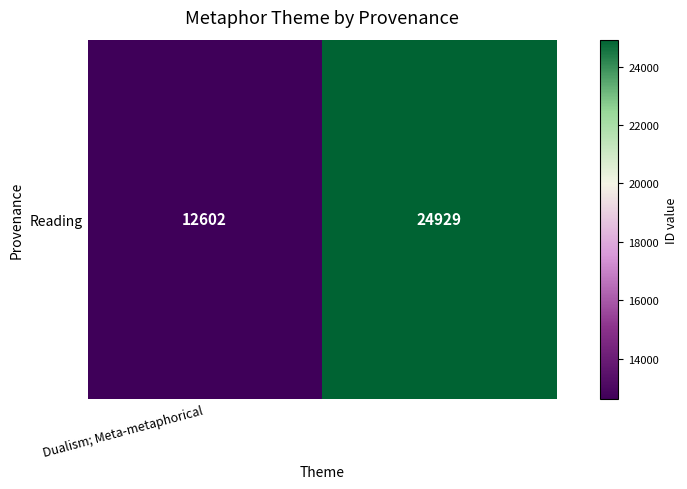

Reading left to right, extract all data points from this chart.

Dualism; Meta-metaphorical=12602	1=24929